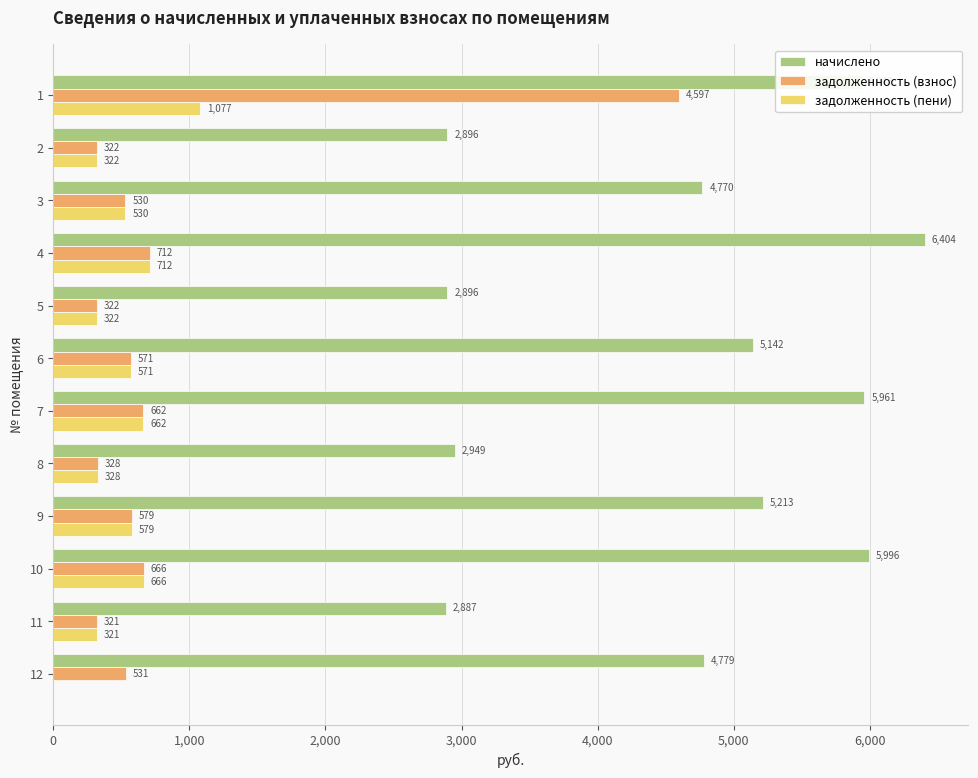

Which series changed the most between 1 and 10?

задолженность (взнос)